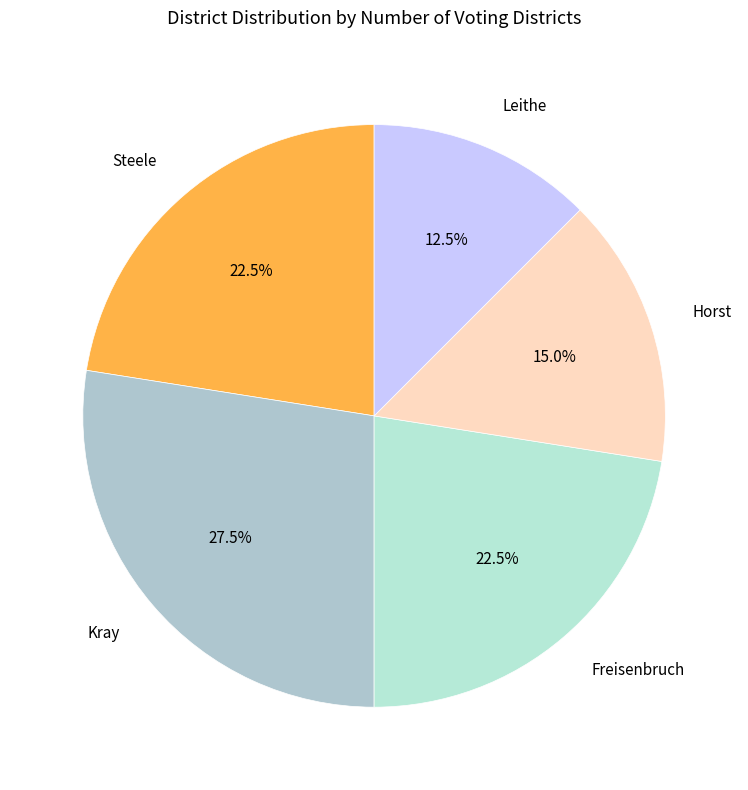

Which slice is the largest?

Kray